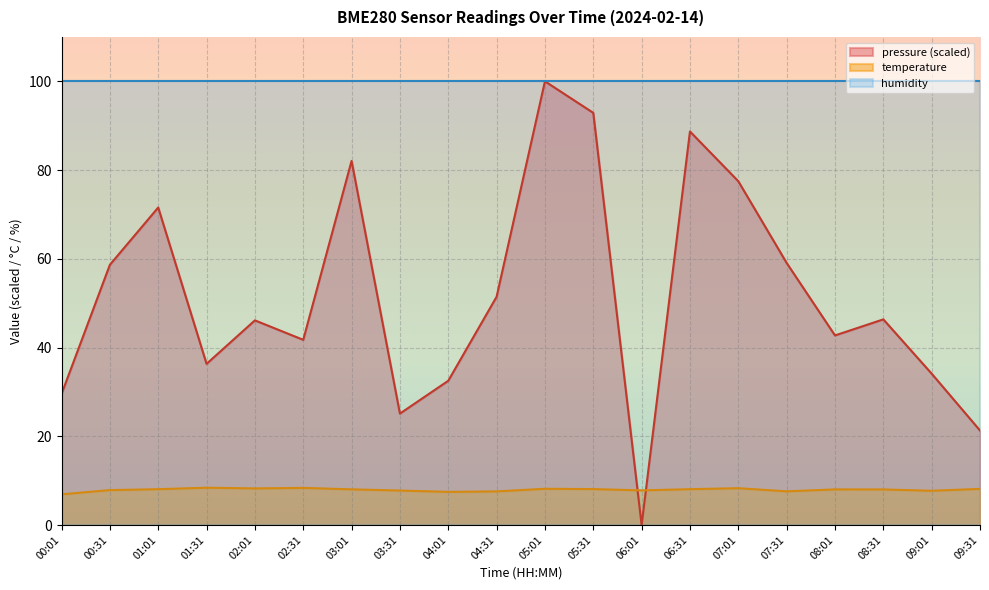

How many interior local valleys does the temperature series have?

5